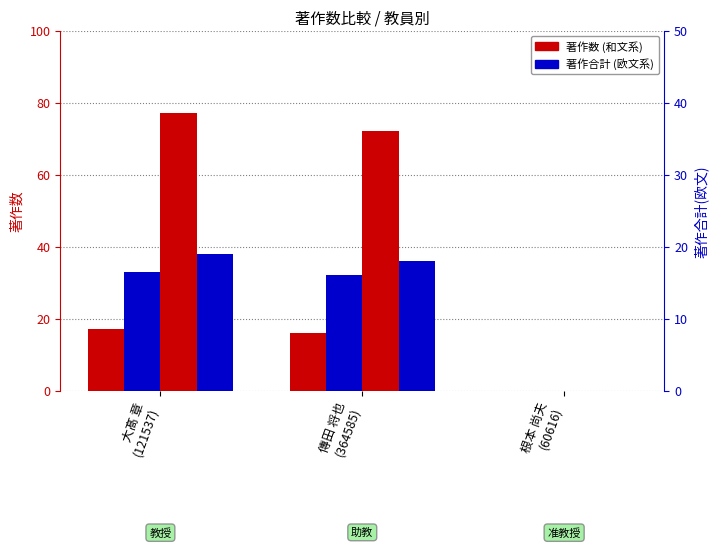

Where is 著作(2023) nearest to the value 16?

傳田 将也
(364585)